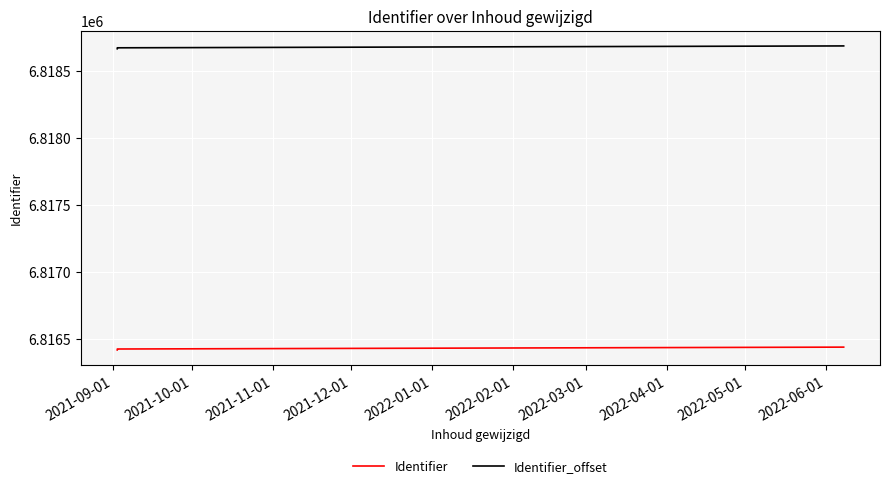

At how many categories does at least one series exceed 6817827?

5